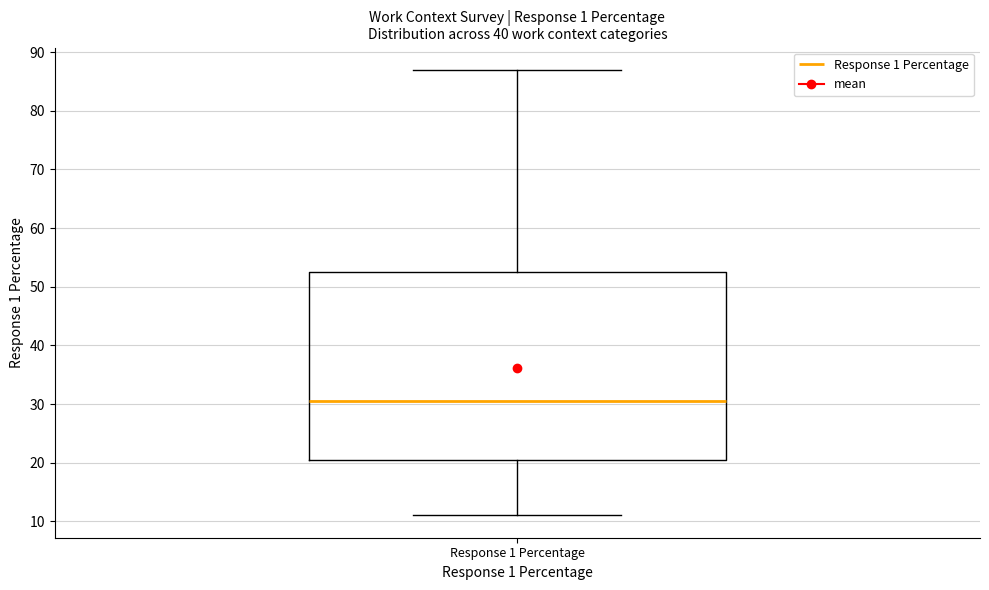

Transcribe this box plot: give where the median line is, the range the box spans, and where the two whiskers end, as read against the y-axis. The values are not printed on the chart, so give them approximately, as read against the axis.

median 31, box 21 to 53, whiskers 11 to 87